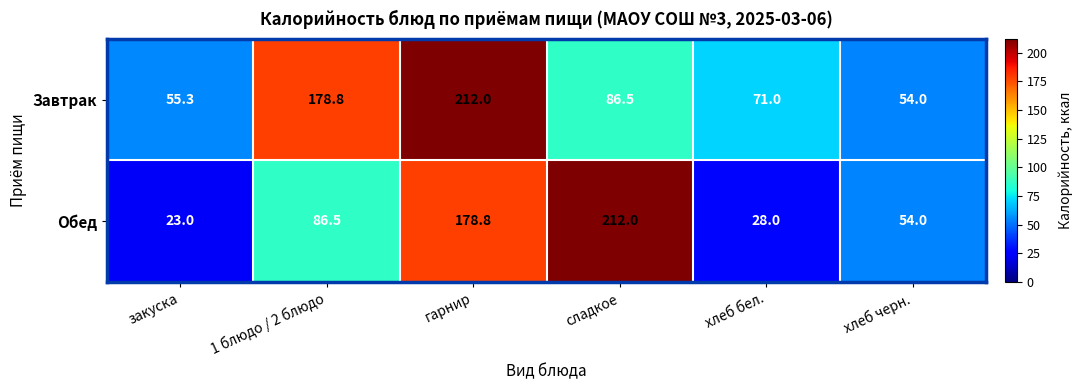

Reading left to right, what are all the values shown in this chart?

Завтрак: 55.3	178.8	212.0	86.5	71.0	54.0
Обед: 23.0	86.5	178.8	212.0	28.0	54.0